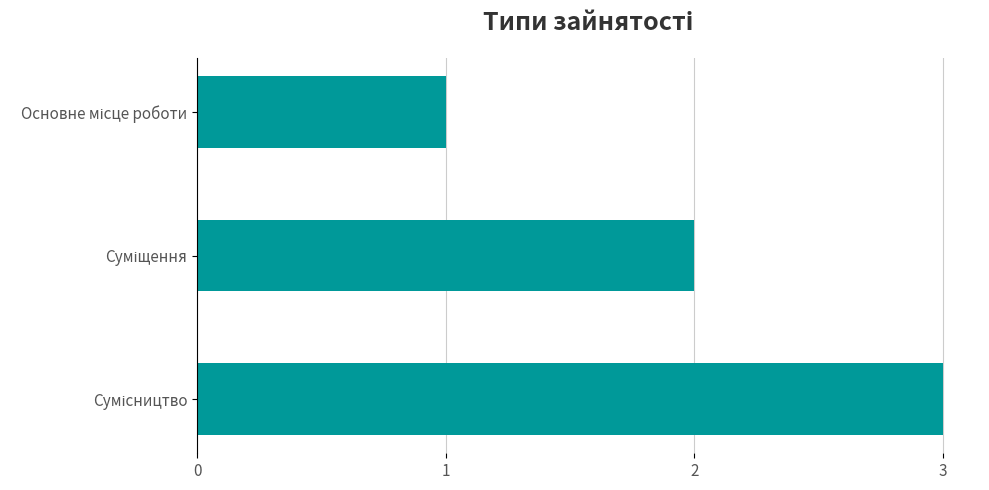

What is the greatest value displayed?

3